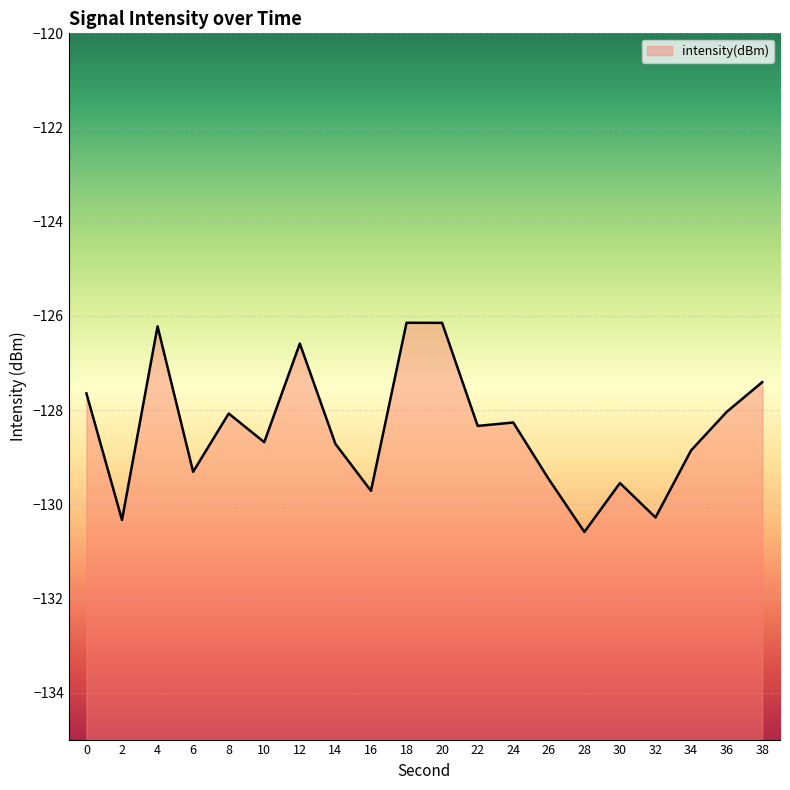

How many lines are shown in the chart?

1